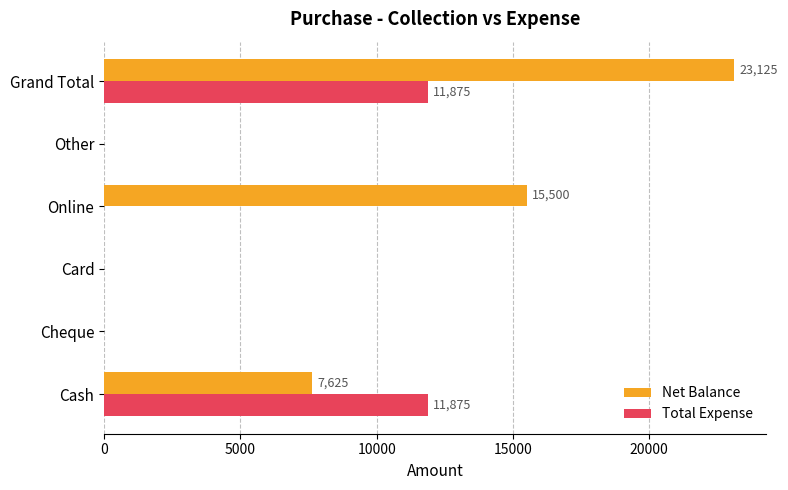

Which series has the largest total across all categories?

Net Balance